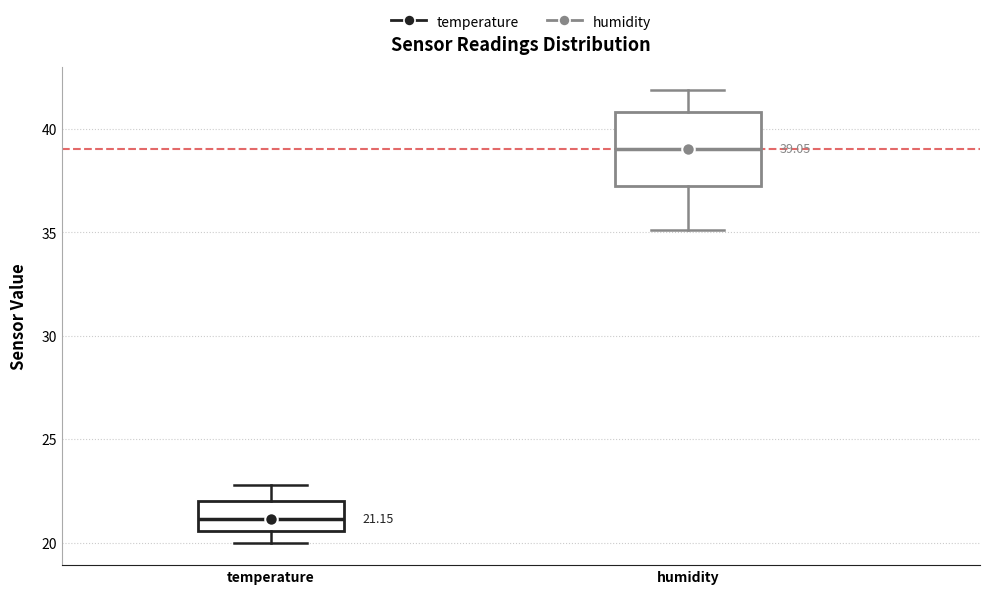

Which box's median line is the highest?

humidity